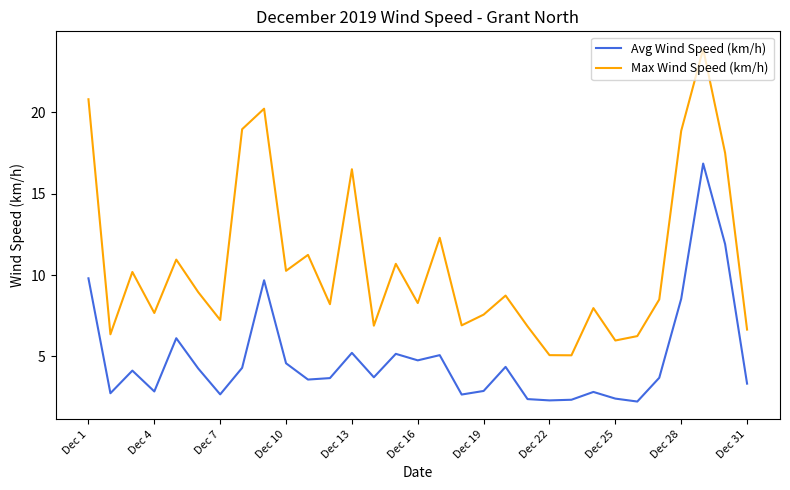

List the series in order of their overall mean, highest first.

Max Wind Speed (km/h), Avg Wind Speed (km/h)